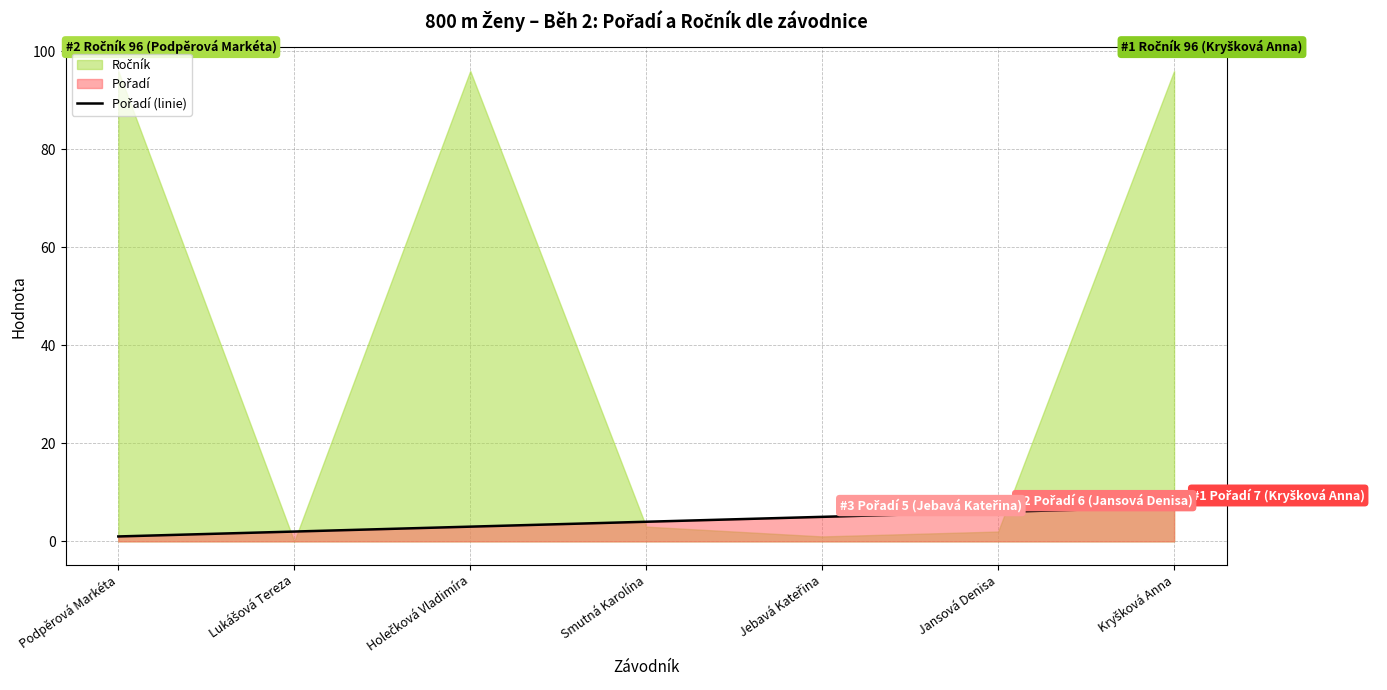

At which label does the data first exceed 4?

Jebavá Kateřina